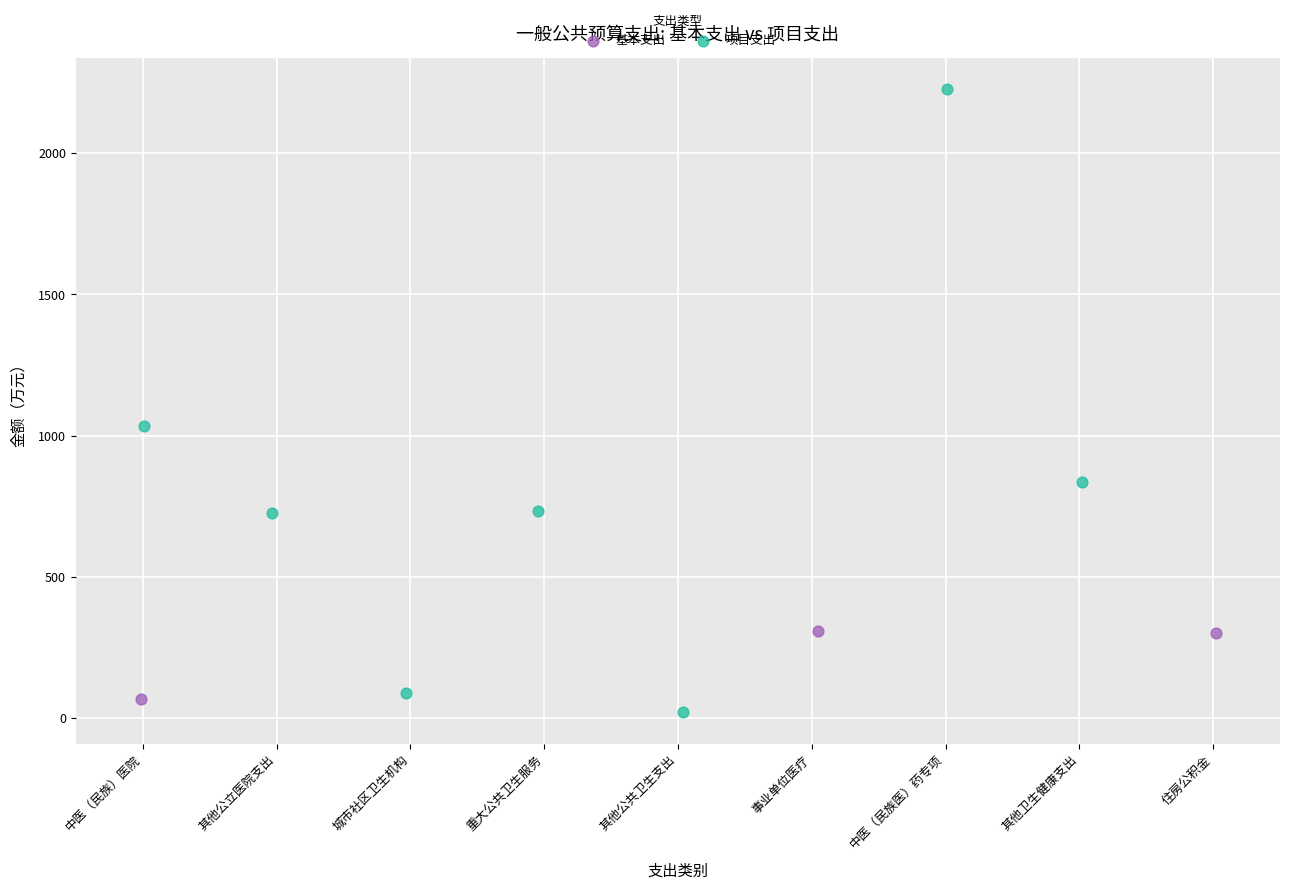

Which series contains the highest Y value?

项目支出